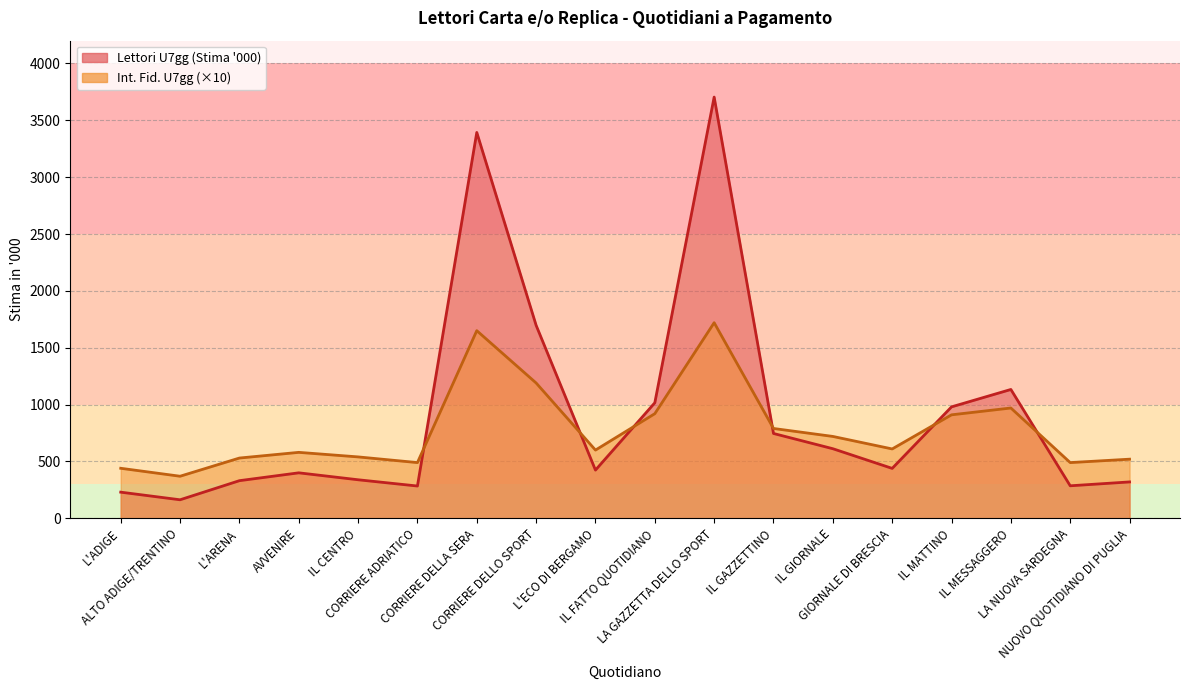

Is it true that Int. Fid. U7gg equals 490 at LA NUOVA SARDEGNA?

True